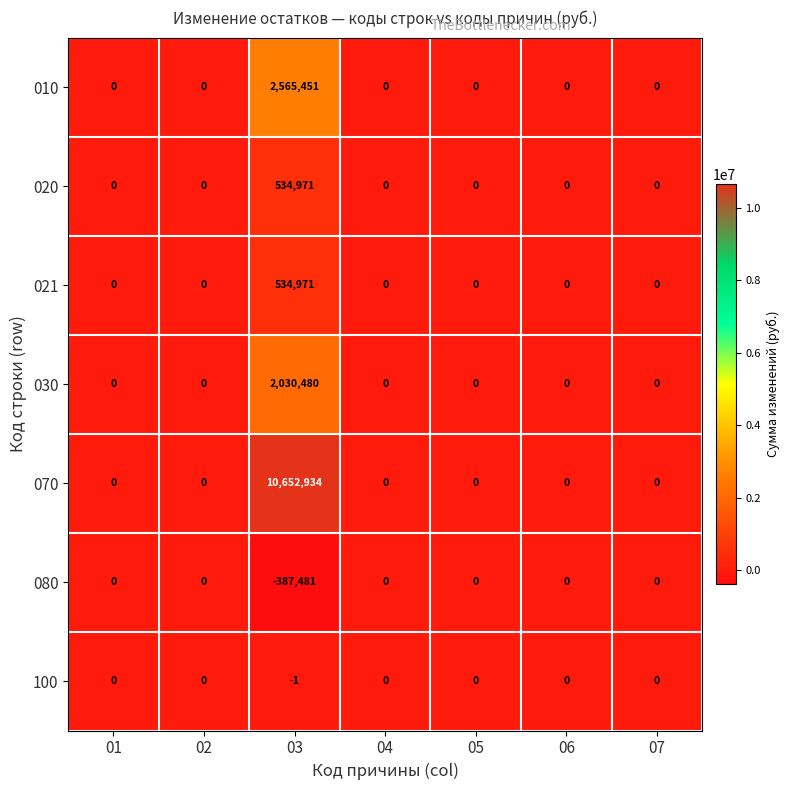

At which category is the sum across all series the highest?

03